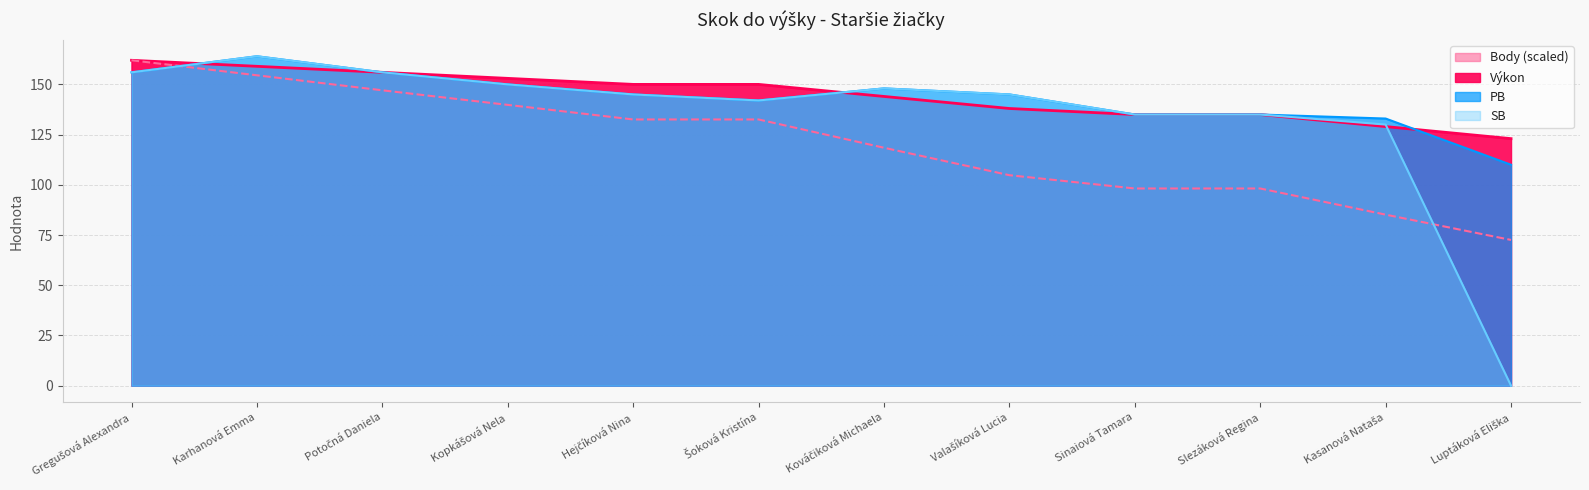

At which category is the sum across all series the highest?

Karhanová Emma